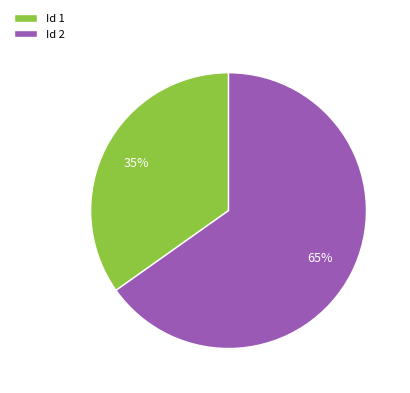

Do Id 2 and Id 1 together represent more than half of the pie?

Yes